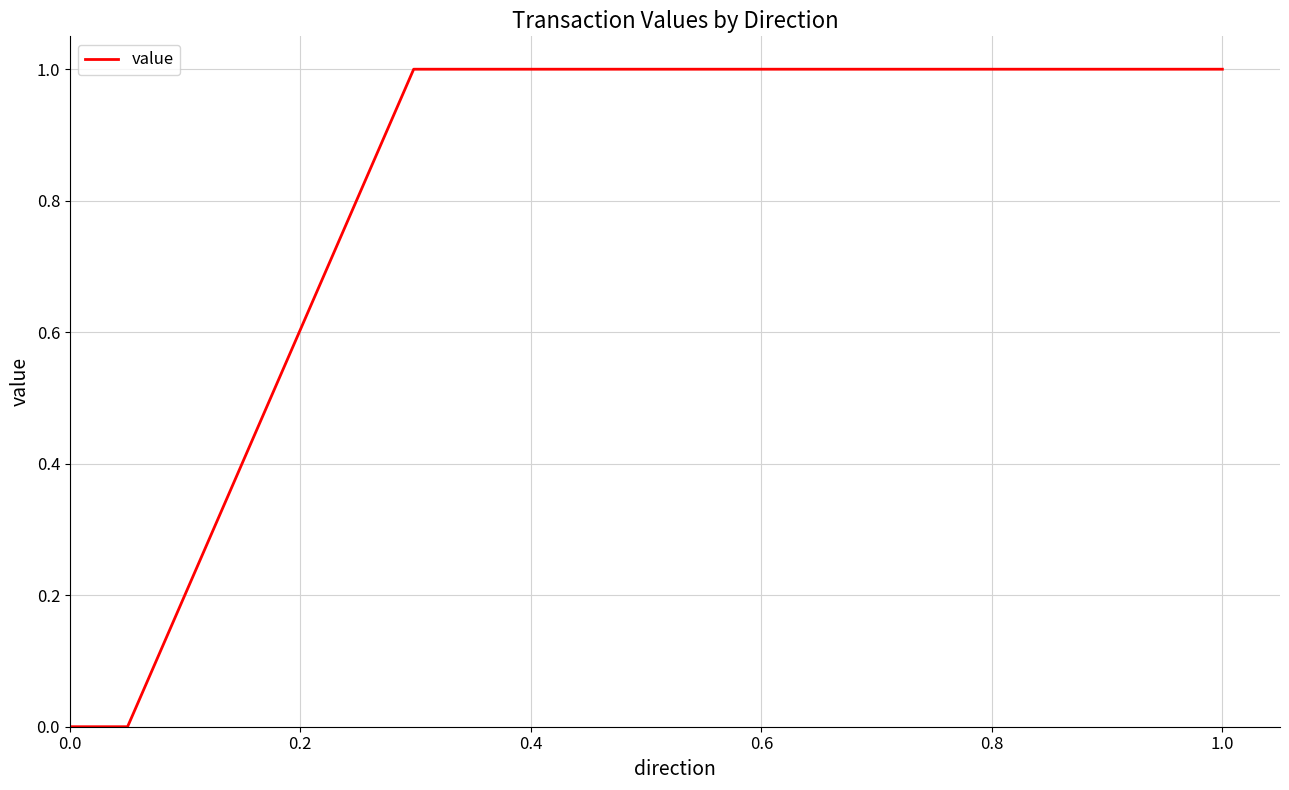

True or false: the data has more than 2 interior local peaks.

False